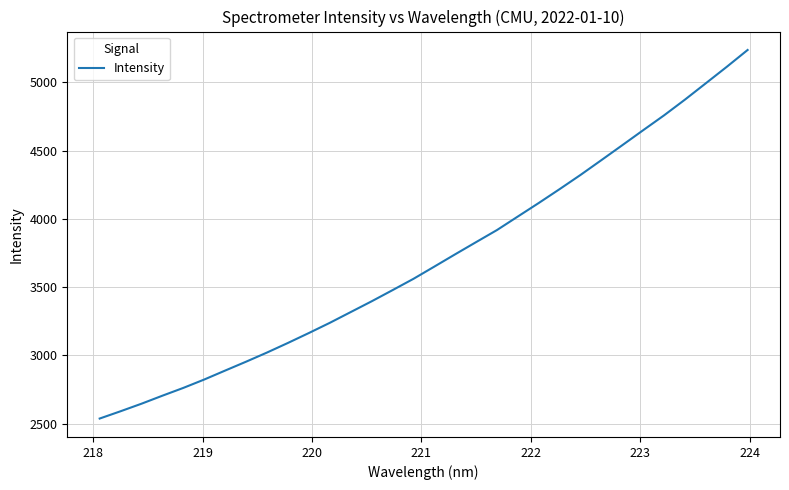

True or false: there are more than 0 points higher than both neighbors.

False